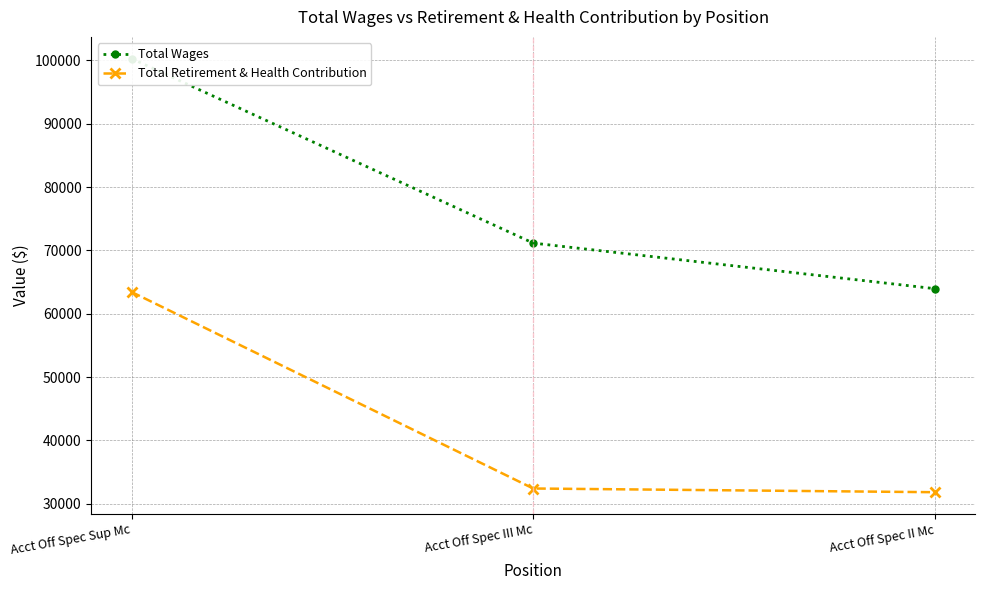

List the series in order of their overall mean, highest first.

Total Wages, Total Retirement & Health Contribution